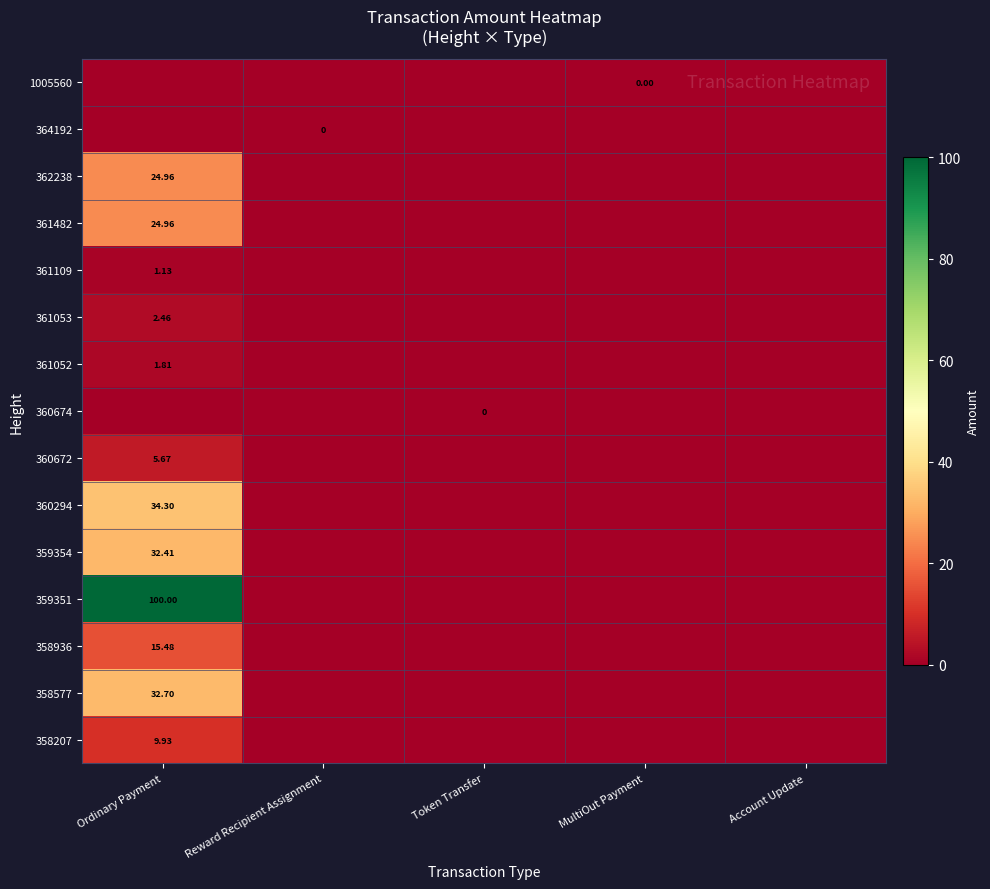

What is the maximum value shown in the chart?

100.0